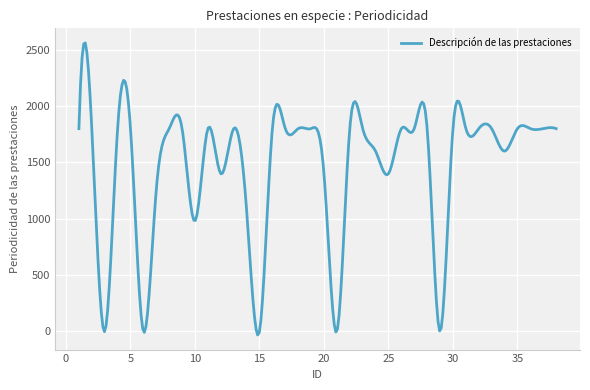

What is the difference between the maximum and minimum values?

2591.4